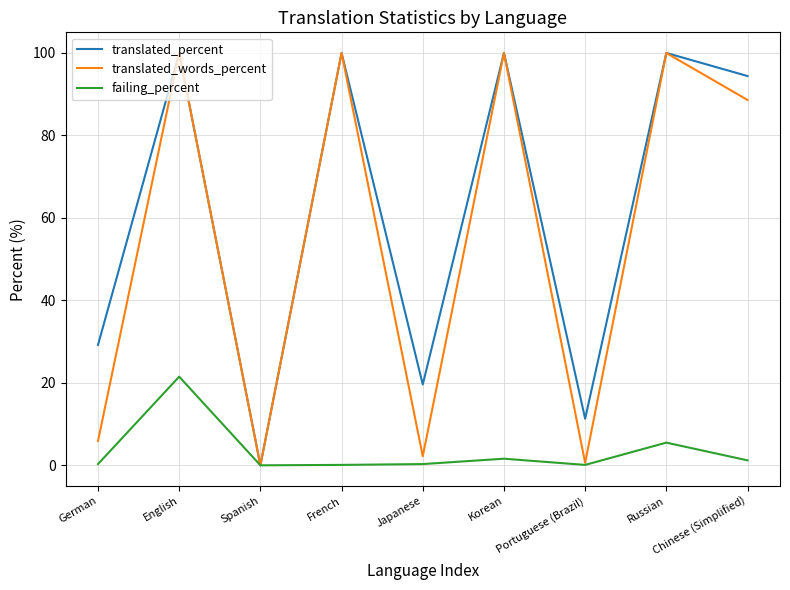

Which category has the lowest value in the translated_percent series?

Spanish